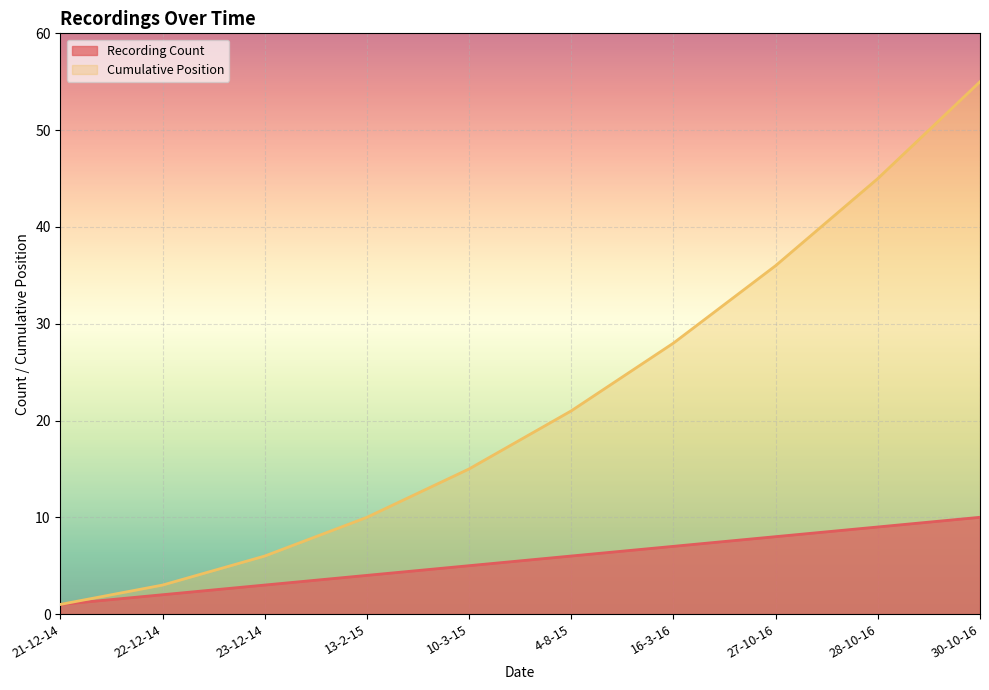

Which series has the largest total across all categories?

Cumulative Position